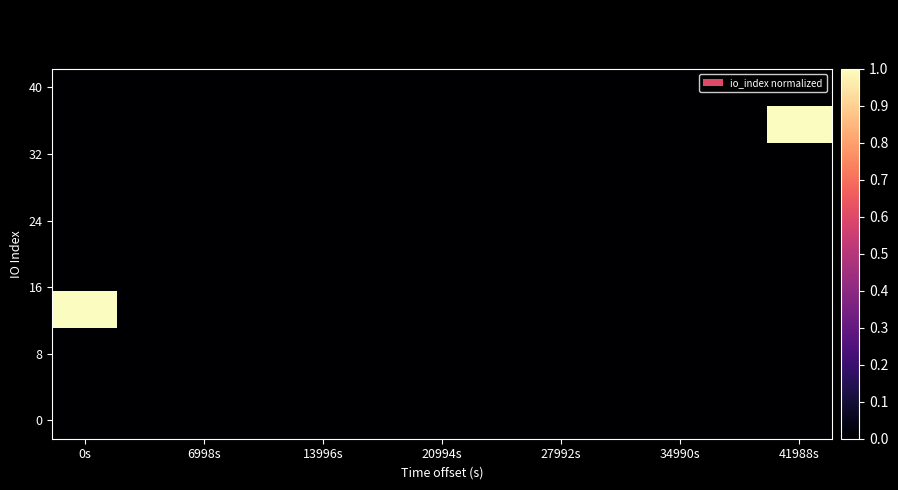

Which label corresponds to the smallest value in the chart?

0s